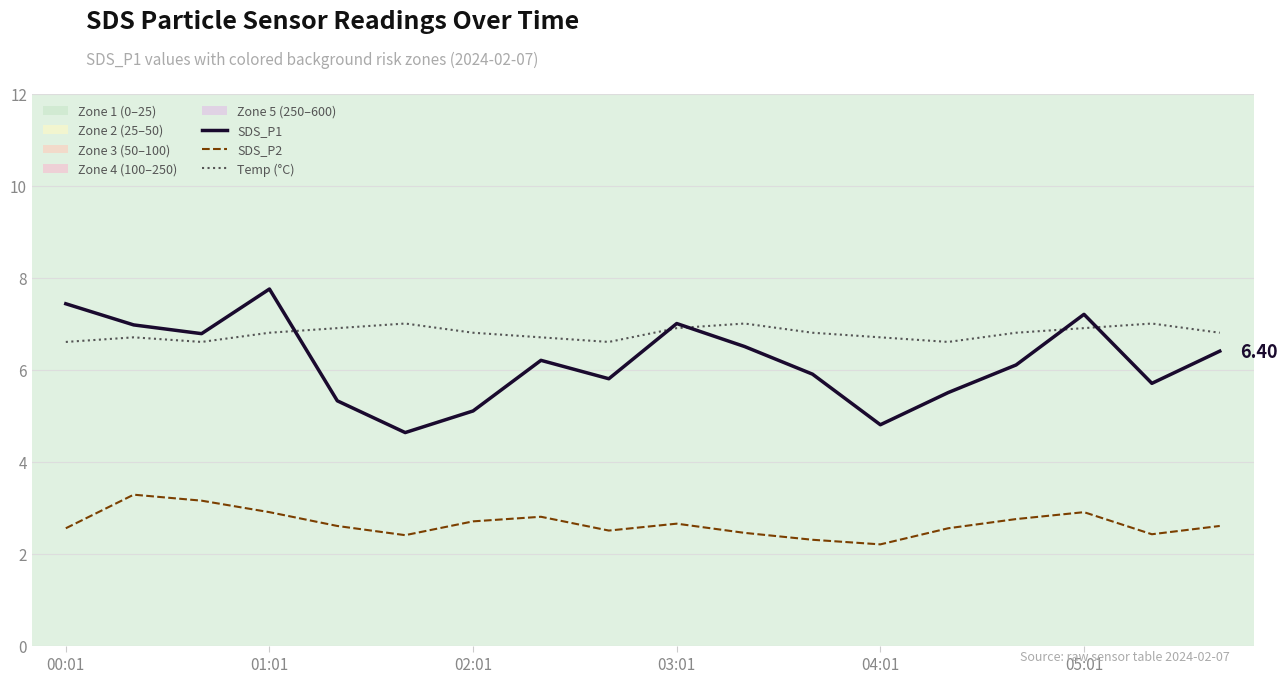

Which series has the largest total across all categories?

Temp (°C)